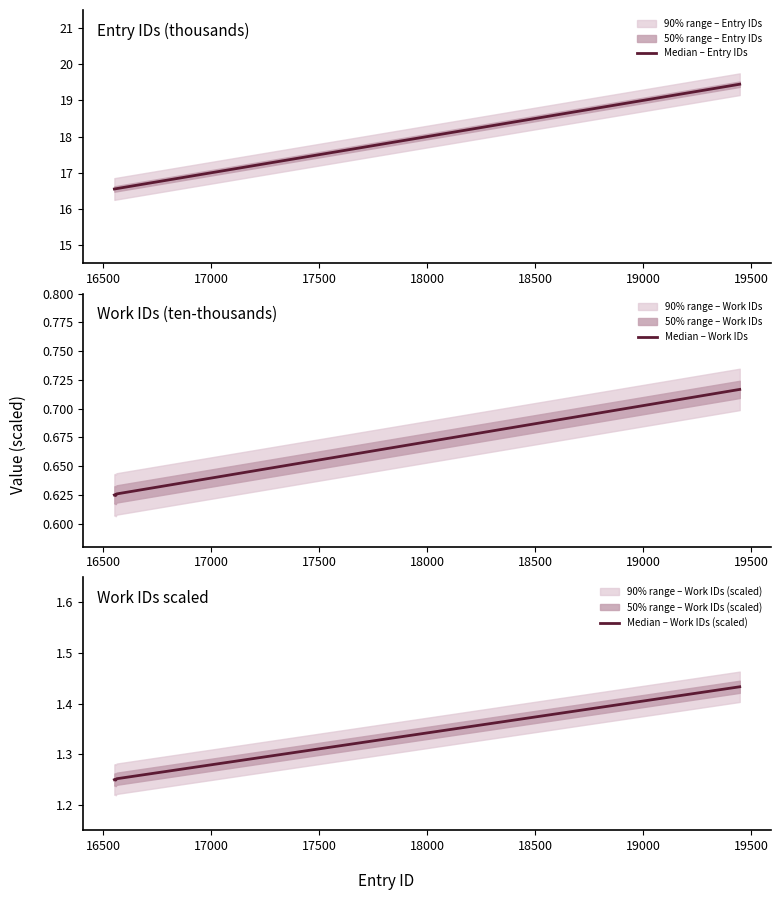

True or false: Median – Entry IDs has more than 1 interior local peaks.

False